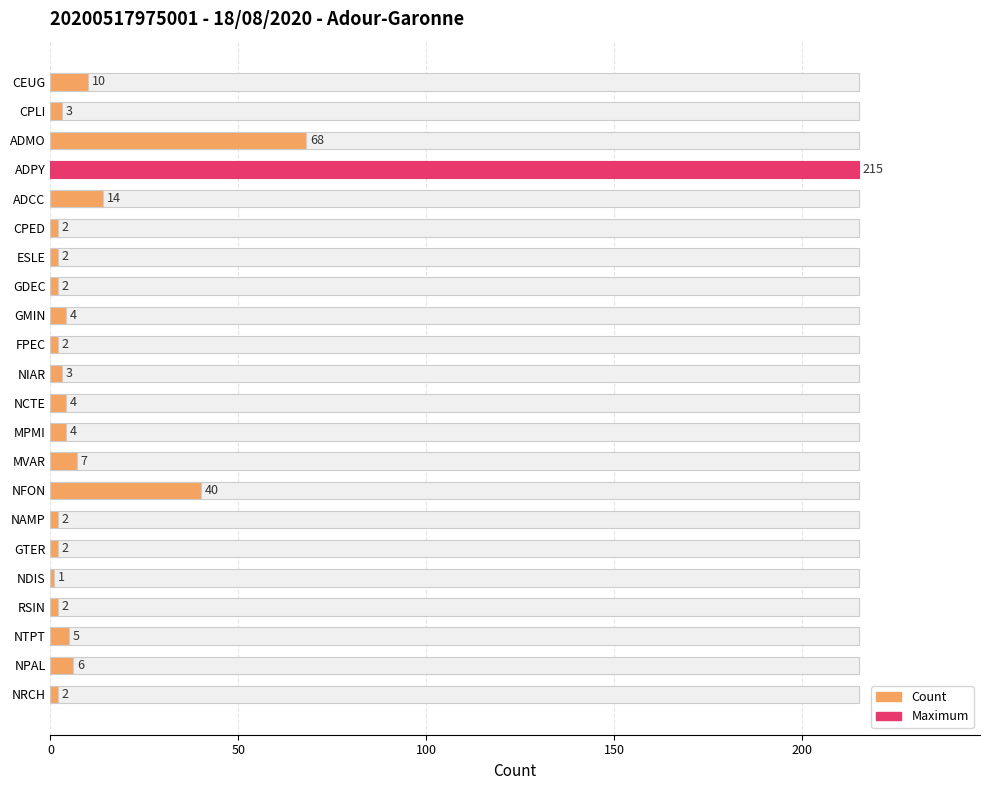

What is the difference between the values at CPLI and NRCH?

1